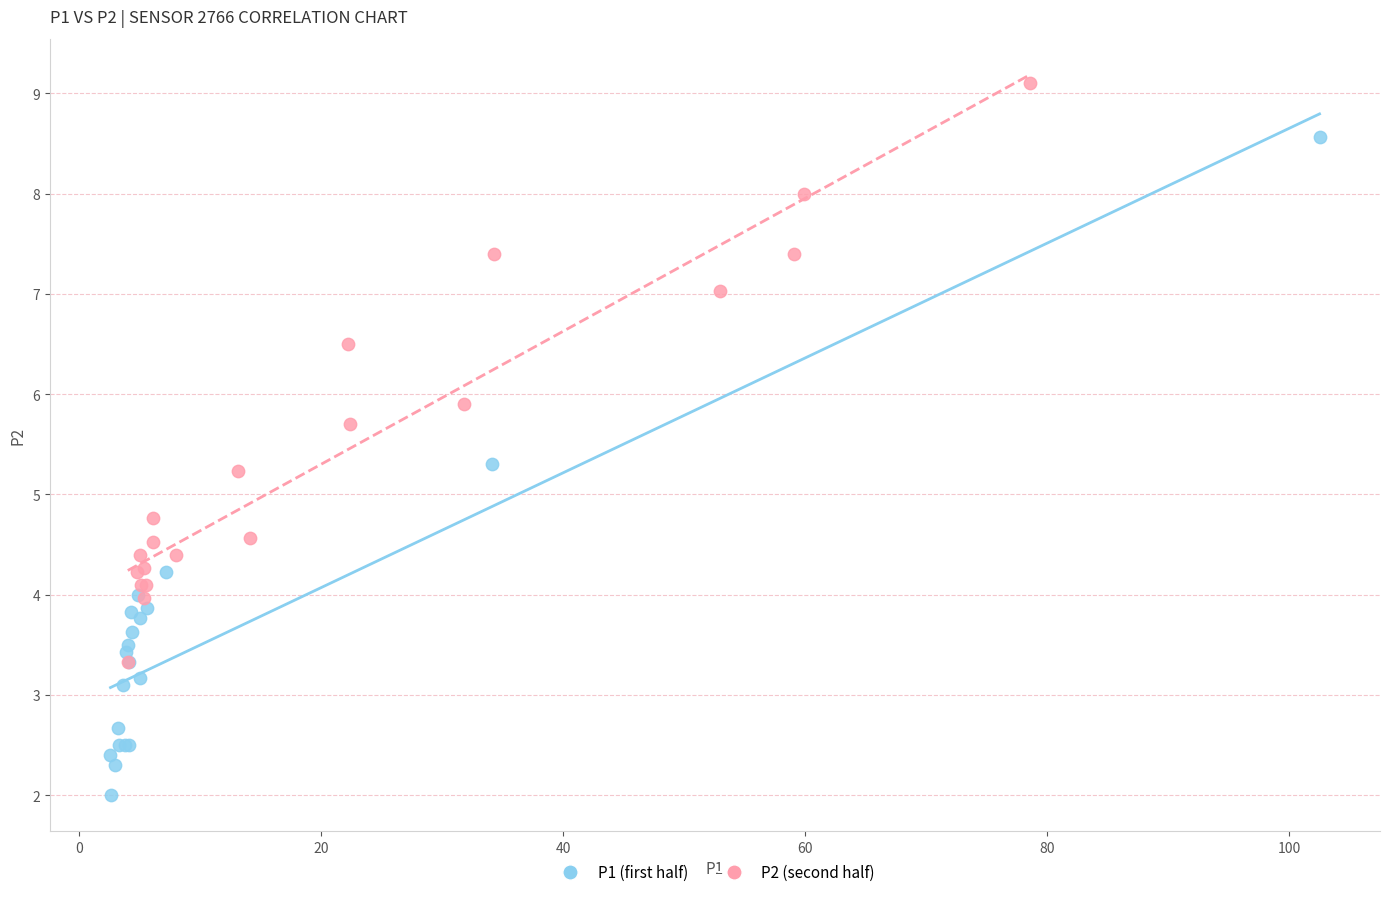

Which series reaches the maximum Y coordinate?

P2 (second half)